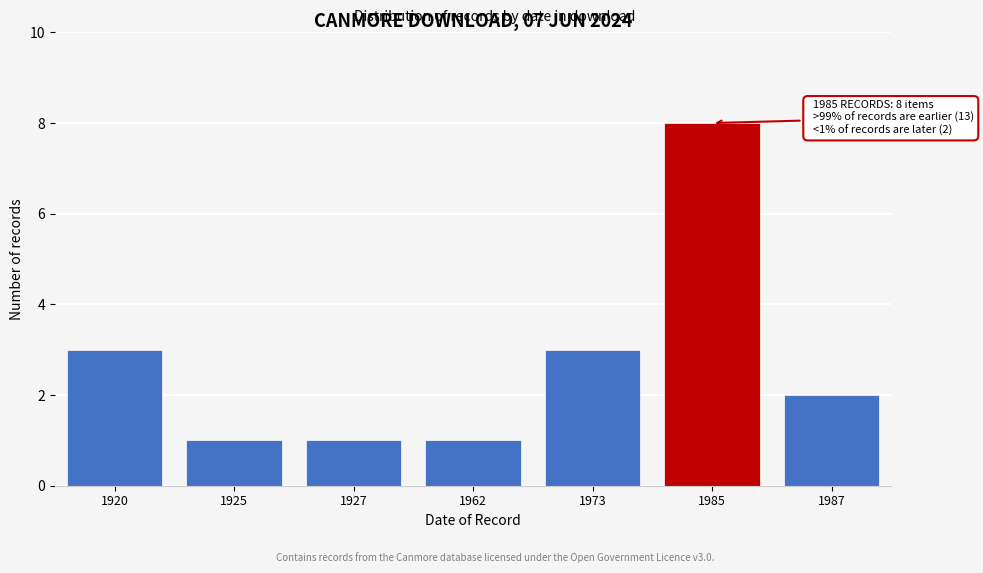

Reading right to left, extract all data points from this chart.

2	8	3	1	1	1	3